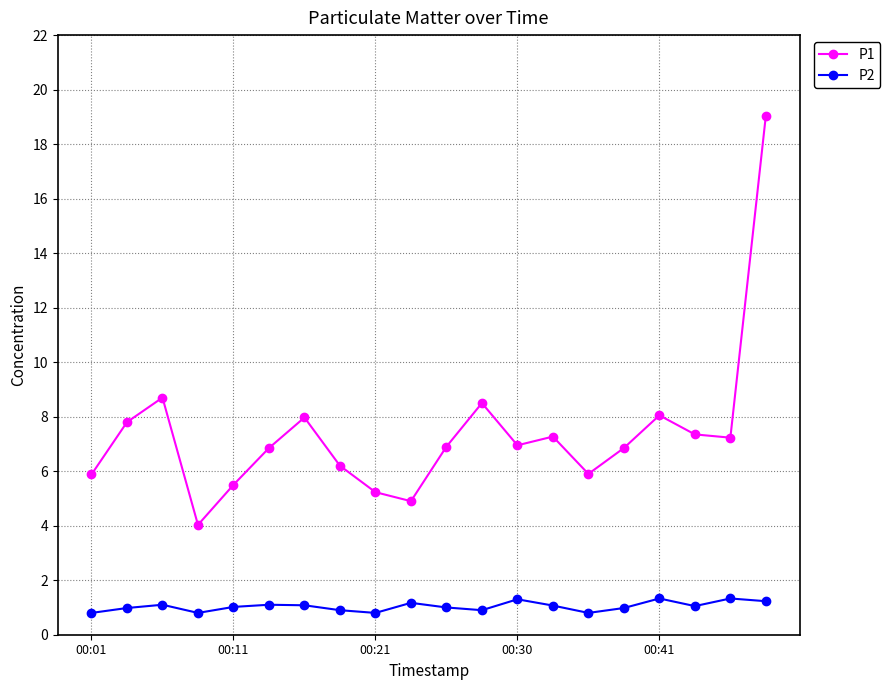

How many distinct data groups are displayed?

2